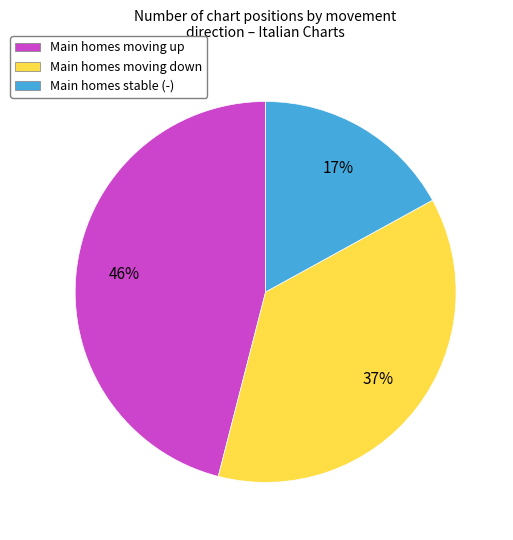

Count the number of slices in the pie.

3